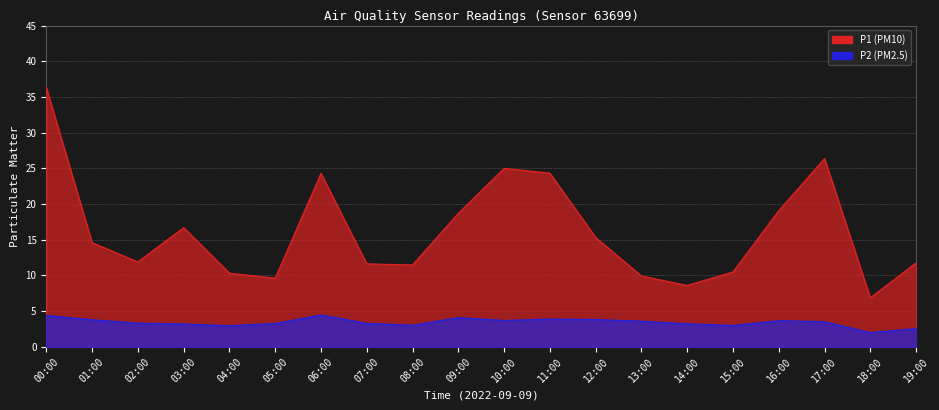

Which category has the lowest value across all series?

18:00